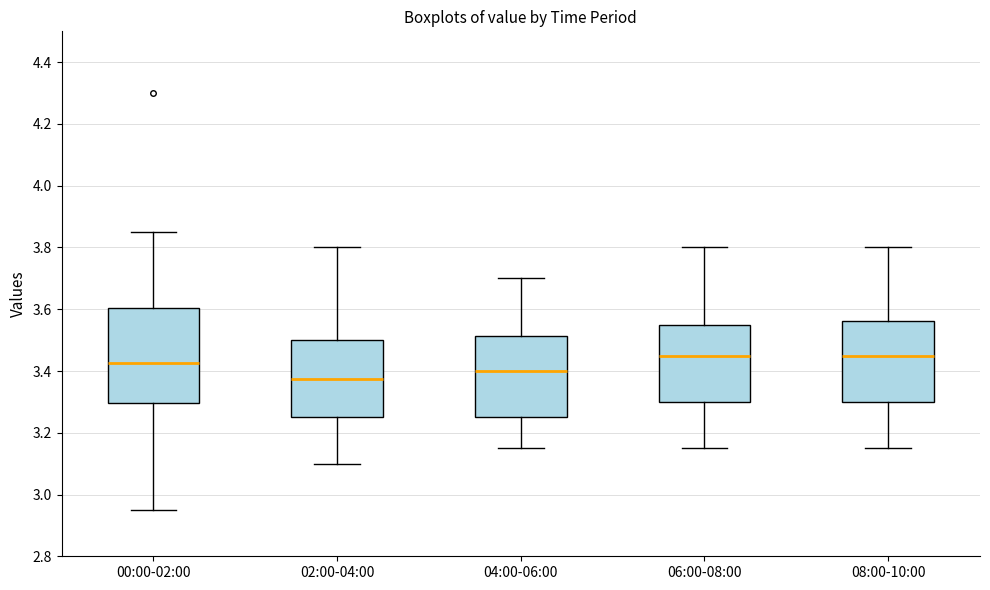

Comparing the boxes themselves (not the whiskers), which one is the tallest?

00:00-02:00